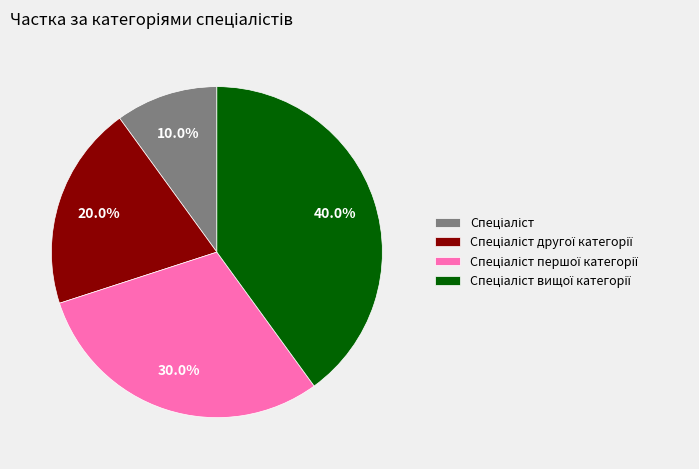

How many segments does this pie chart have?

4